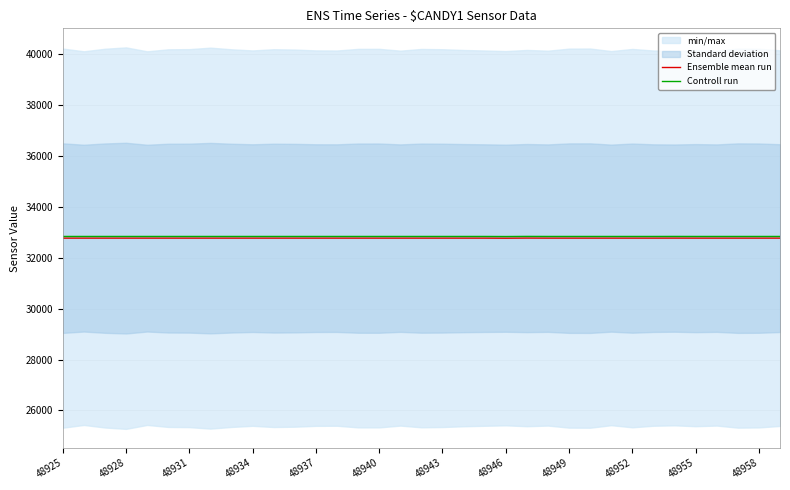

Is it true that Ensemble mean run equals 32764.5 at 48946?

True